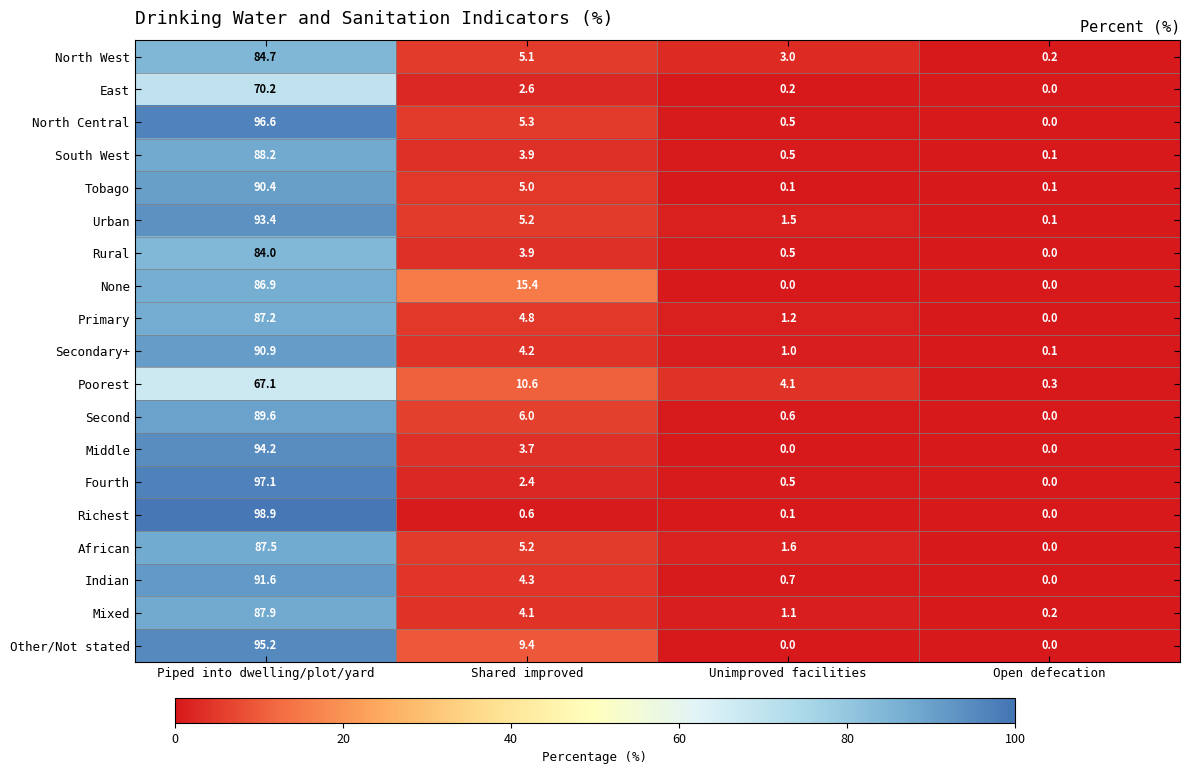

Count the number of data series in this chart.

19